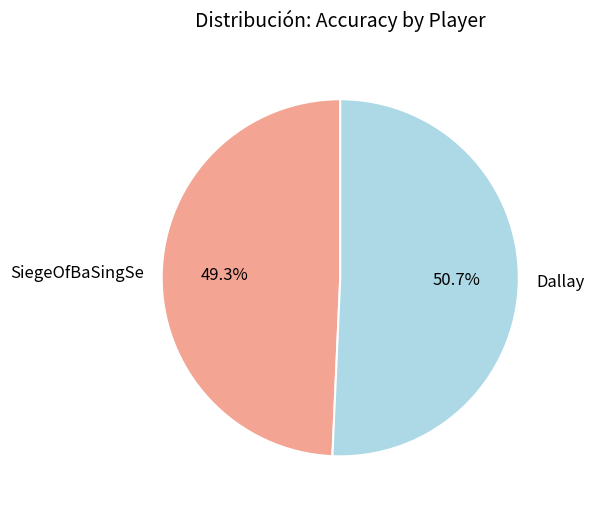

Which has a higher value, SiegeOfBaSingSe or Dallay?

Dallay